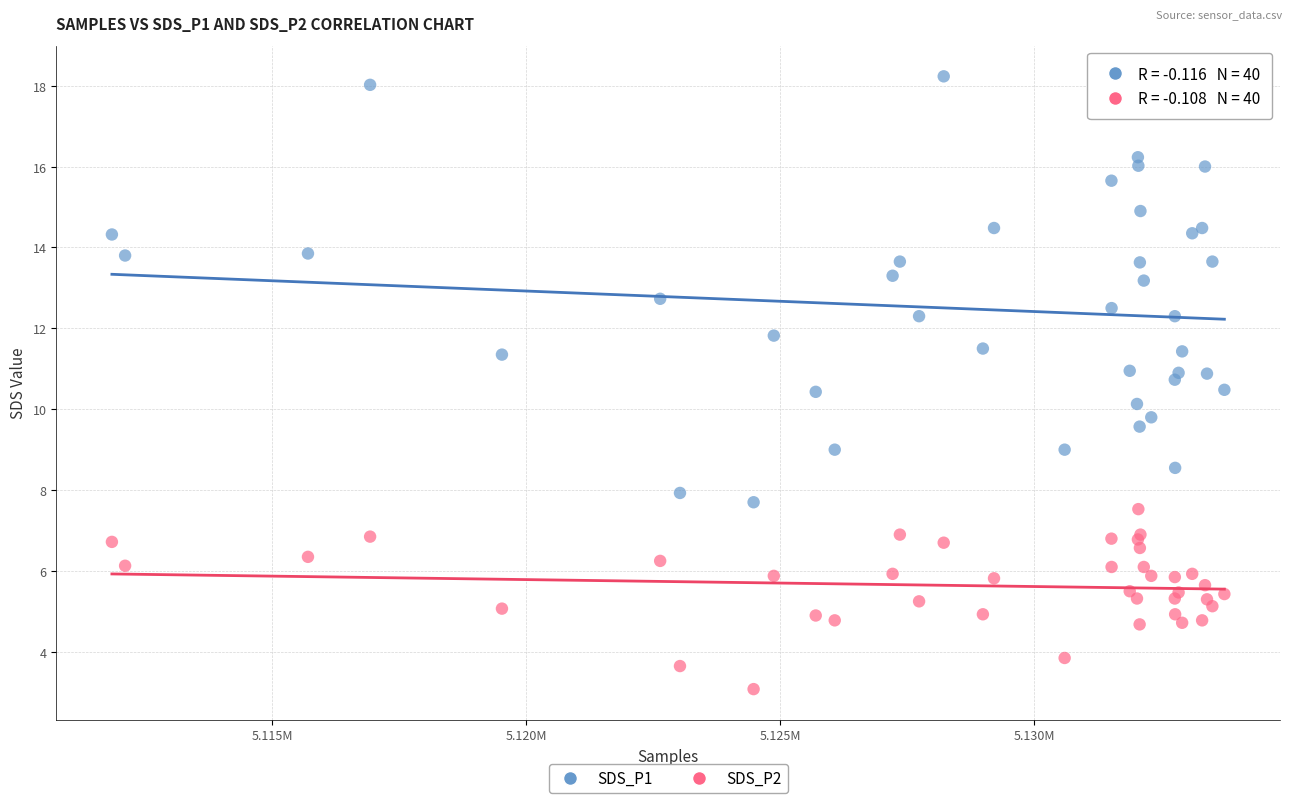

What is the X range (max minus min) for the scatter plot?

21896.0